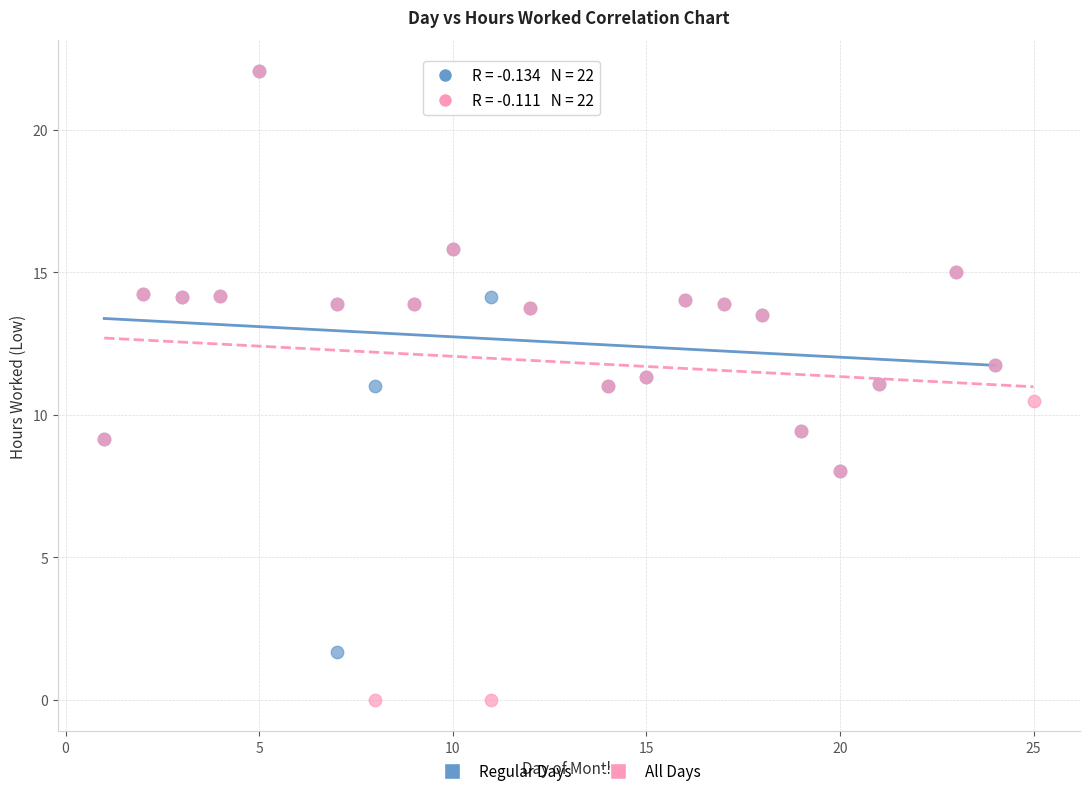

What are all the series names shown in the legend?

Regular Days, All Days